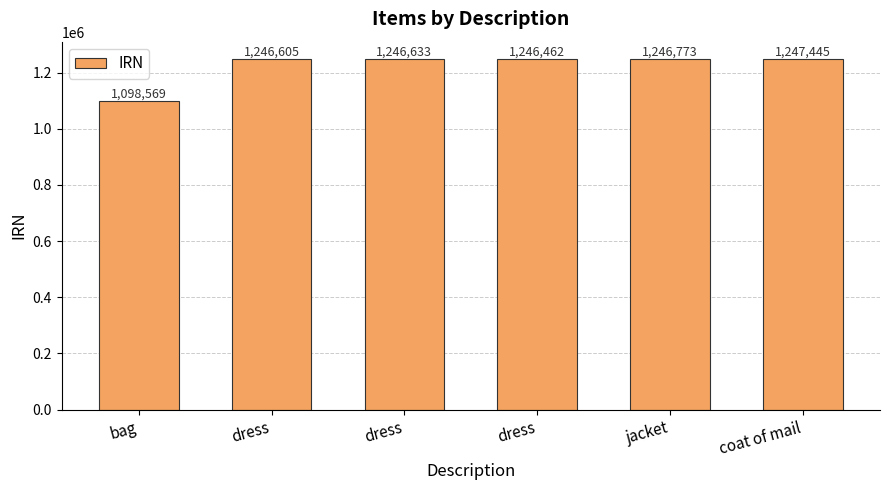

What is the sum of all values?

7332487